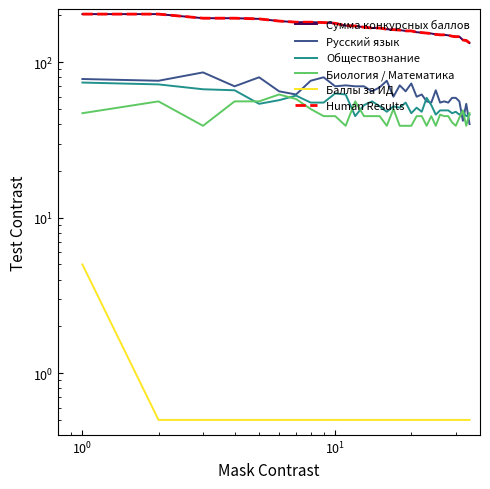

Reading left to right, transcribe all the data shown in this chart.

Сумма конкурсных баллов: 204.0	204.0	192.0	192.0	190.0	184.0	181.0	181.0	180.0	178.0	172.0	171.0	168.0	166.0	166.0	163.0	162.0	161.0	159.0	159.0	156.0	155.0	154.0	153.0	151.0	150.0	150.0	149.0	147.0	146.0	146.0	139.0	138.0	133.0
Русский язык: 78.0	76.0	86.0	70.0	80.0	65.0	62.0	76.0	80.0	70.0	71.0	70.0	70.0	65.0	69.0	76.0	60.0	71.0	65.0	73.0	60.0	62.0	56.0	55.0	66.0	55.0	56.0	55.0	59.0	59.0	56.0	42.0	54.0	40.0
Обществознание: 74.0	72.0	67.0	66.0	54.0	57.0	61.0	55.0	55.0	63.0	62.0	45.0	53.0	56.0	52.0	48.0	52.0	51.0	55.0	47.0	51.0	48.0	59.0	53.0	46.0	49.0	49.0	49.0	47.0	48.0	46.0	48.0	45.0	46.0
Биология / Математика: 47.0	56.0	39.0	56.0	56.0	62.0	58.0	50.0	45.0	45.0	39.0	56.0	45.0	45.0	45.0	39.0	50.0	39.0	39.0	39.0	45.0	45.0	39.0	45.0	39.0	46.0	45.0	45.0	41.0	39.0	44.0	49.0	39.0	47.0
Баллы за ИД: 5.0	0.5	0.5	0.5	0.5	0.5	0.5	0.5	0.5	0.5	0.5	0.5	0.5	0.5	0.5	0.5	0.5	0.5	0.5	0.5	0.5	0.5	0.5	0.5	0.5	0.5	0.5	0.5	0.5	0.5	0.5	0.5	0.5	0.5
Human Results: 204.0	204.0	192.0	192.0	190.0	184.0	181.0	181.0	180.0	178.0	172.0	171.0	168.0	166.0	166.0	163.0	162.0	161.0	159.0	159.0	156.0	155.0	154.0	153.0	151.0	150.0	150.0	149.0	147.0	146.0	146.0	139.0	138.0	133.0